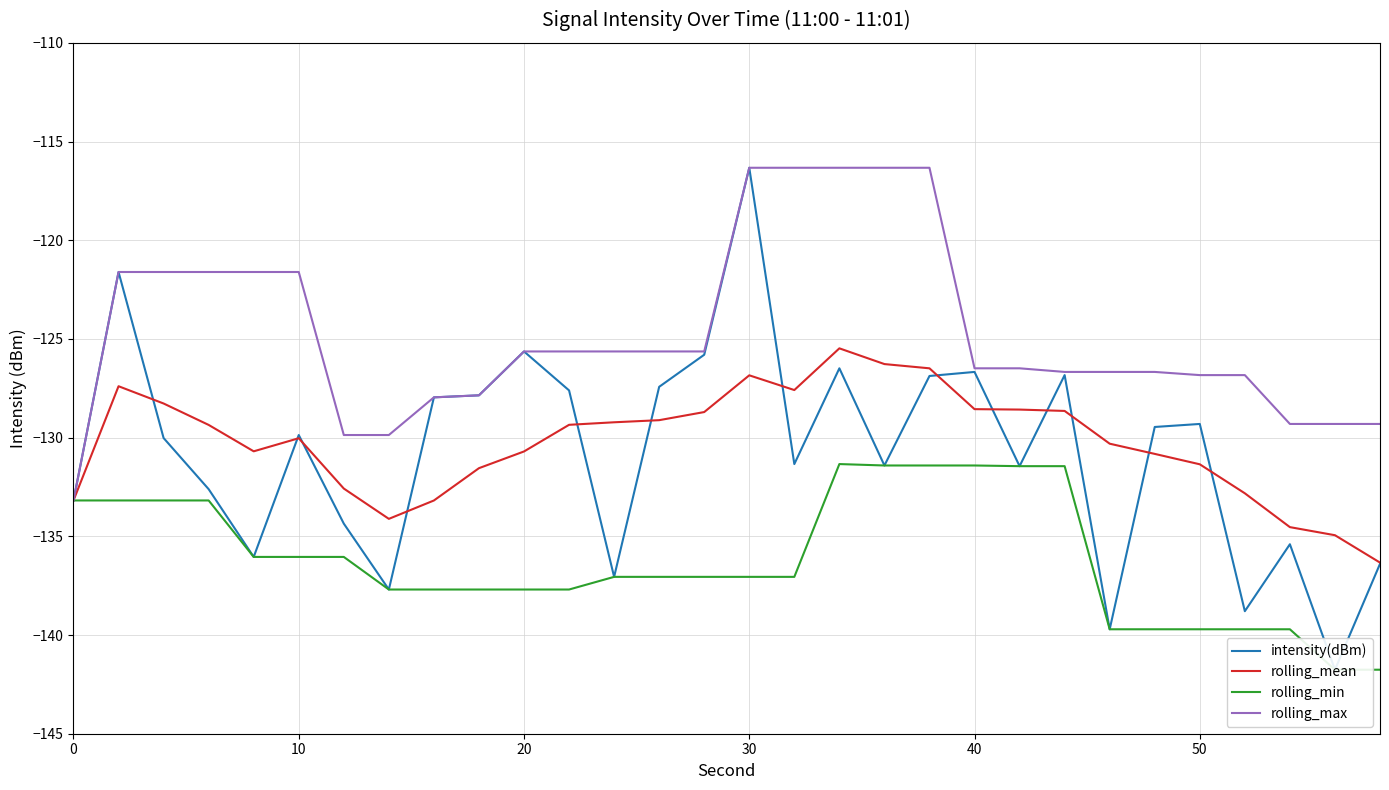

How many lines are shown in the chart?

4